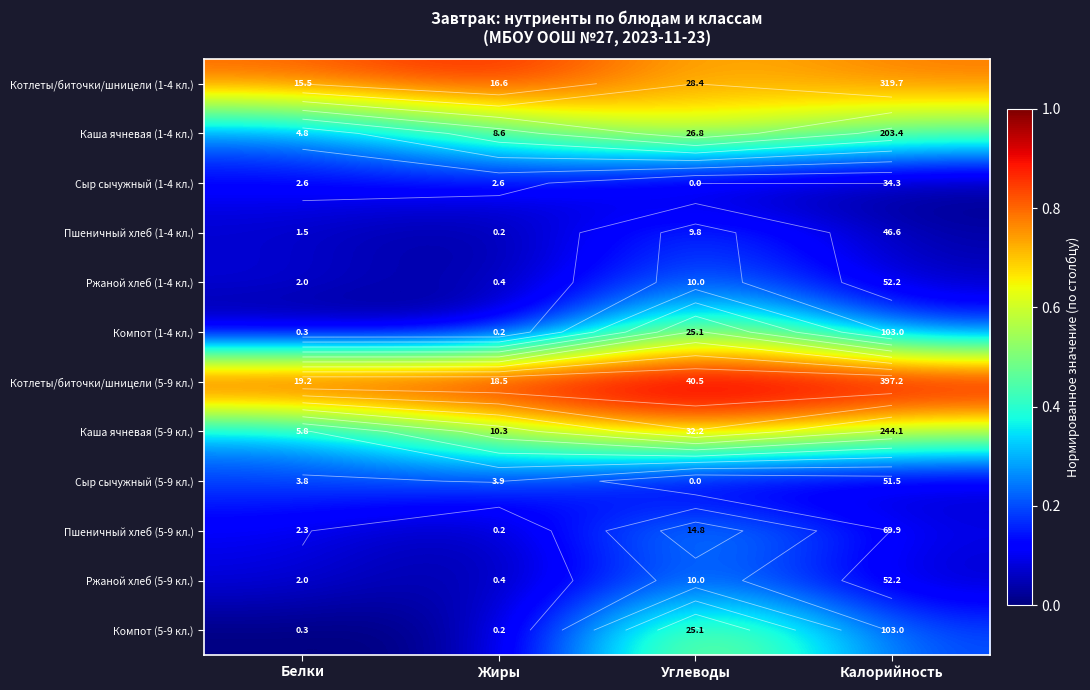

Rank the series at Калорийность from highest to lowest value.

Котлеты/биточки/шницели (5-9 кл.), Котлеты/биточки/шницели (1-4 кл.), Каша ячневая (5-9 кл.), Каша ячневая (1-4 кл.), Компот (1-4 кл.), Компот (5-9 кл.), Пшеничный хлеб (5-9 кл.), Ржаной хлеб (1-4 кл.), Ржаной хлеб (5-9 кл.), Сыр сычужный (5-9 кл.), Пшеничный хлеб (1-4 кл.), Сыр сычужный (1-4 кл.)